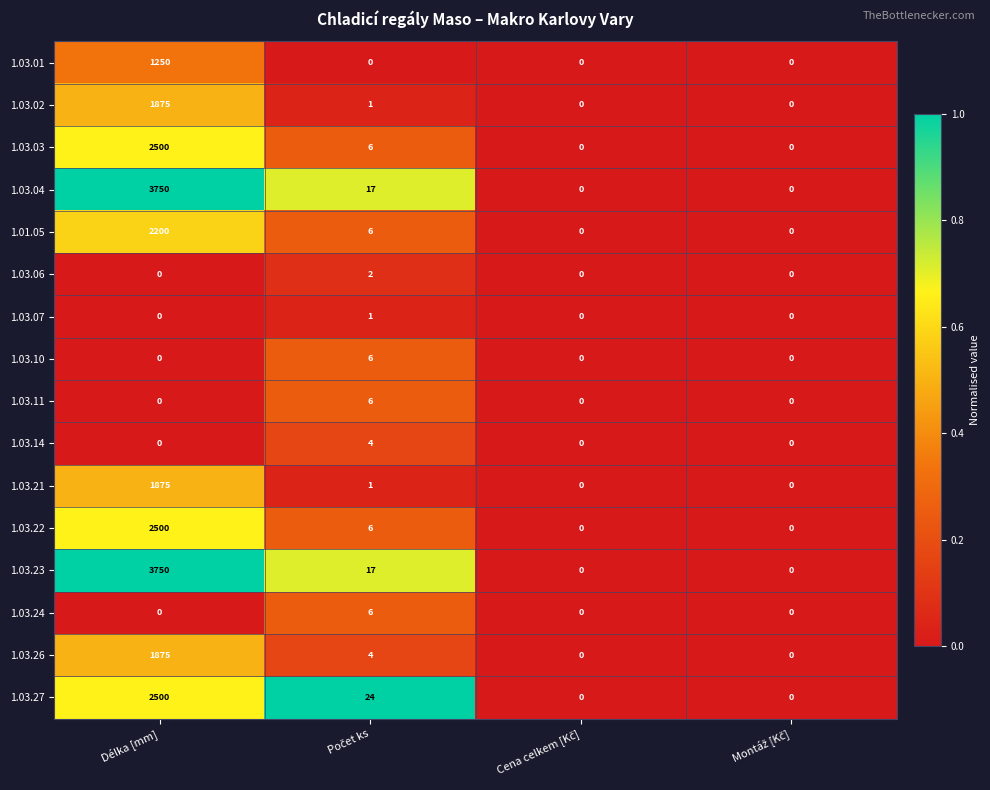

At which category is the sum across all series the highest?

Délka [mm]